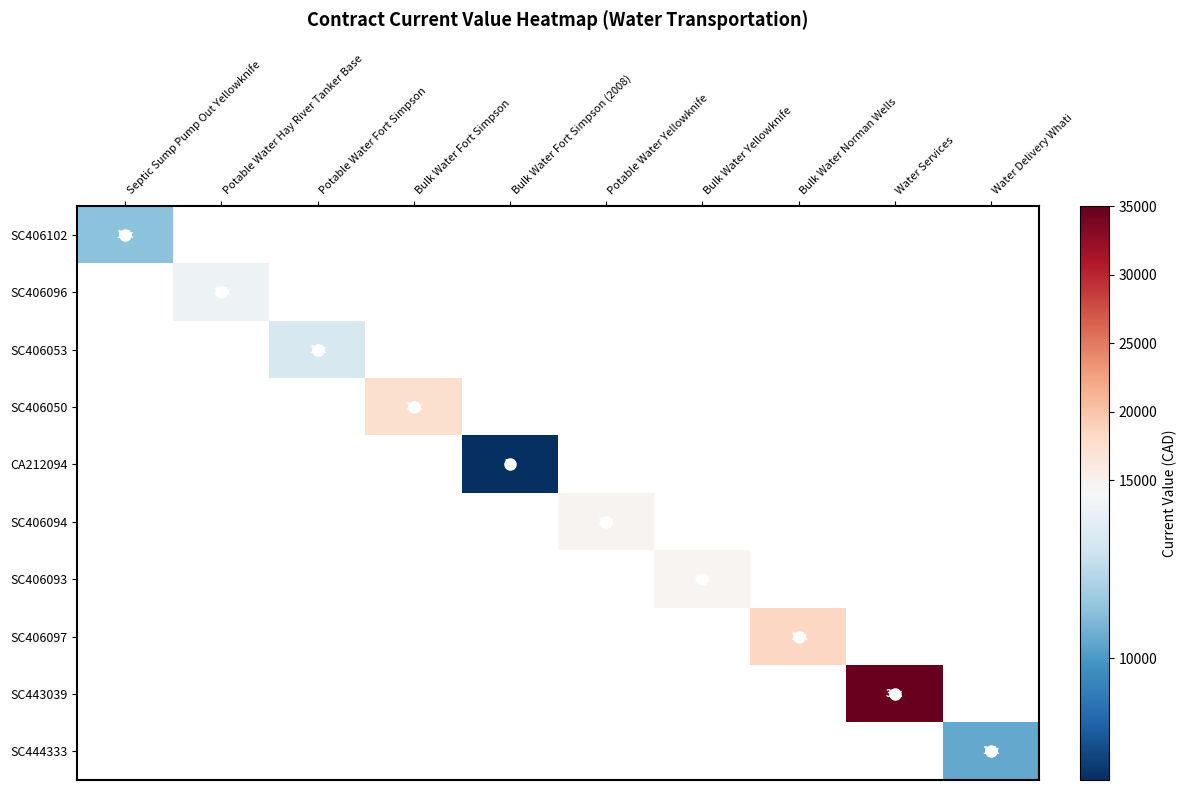

How many series are shown in this chart?

10